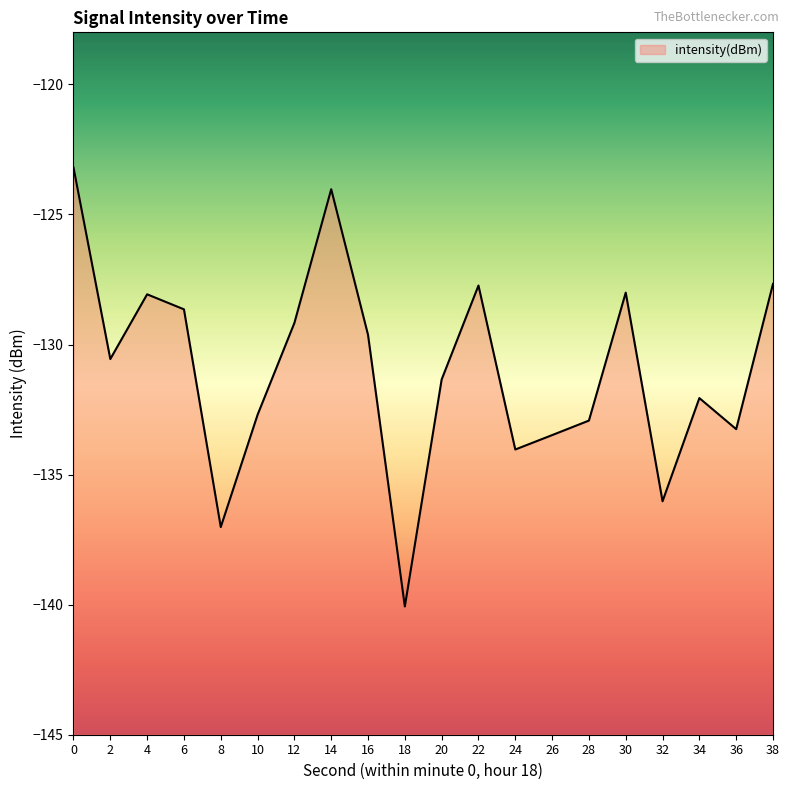

Where is the data nearest to the value -131?

20